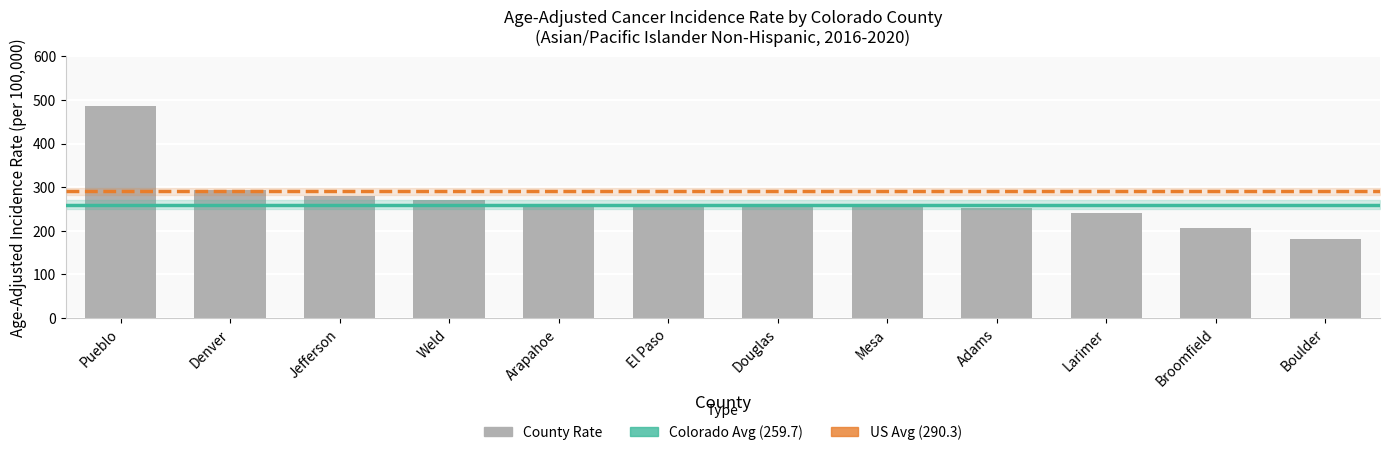

What is the sum of the values at Larimer and El Paso?

502.7